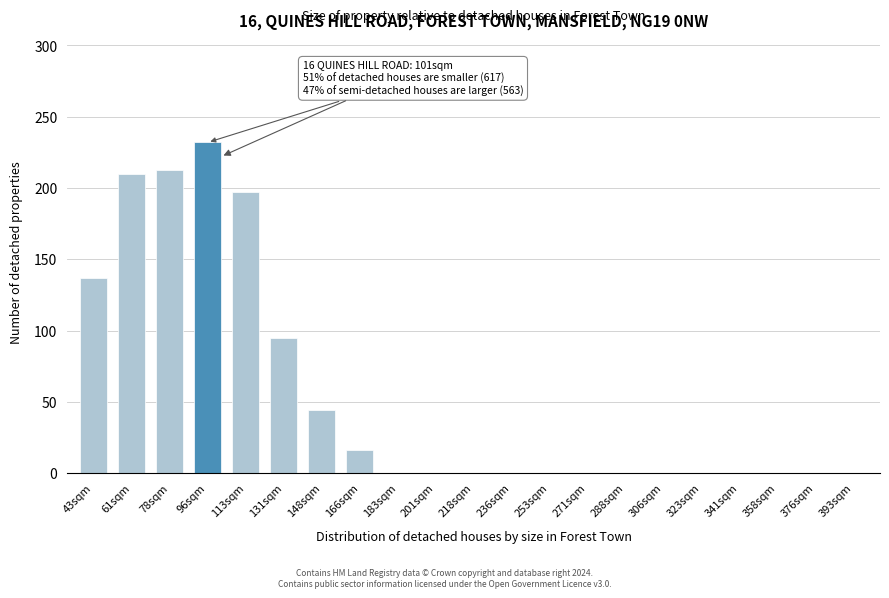

Reading right to left, what are all the values shown in this chart?

393sqm=0	376sqm=0	358sqm=0	341sqm=0	323sqm=0	306sqm=0	288sqm=0	271sqm=0	253sqm=0	236sqm=0	218sqm=0	201sqm=0	183sqm=0	166sqm=16	148sqm=44	131sqm=95	113sqm=197	96sqm=232	78sqm=213	61sqm=210	43sqm=137